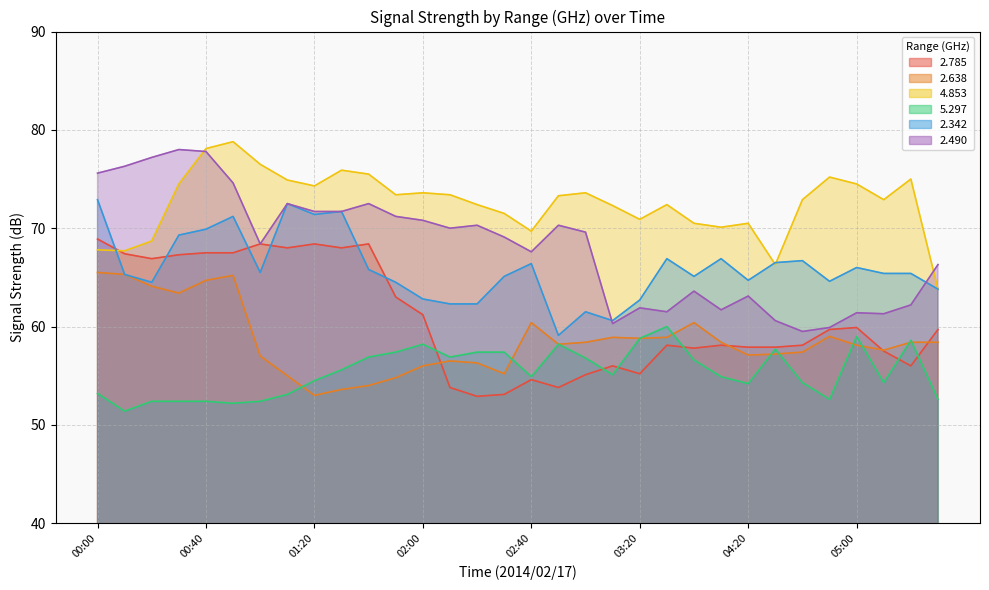

How many intersections are there between 5.297 and 2.638?

9